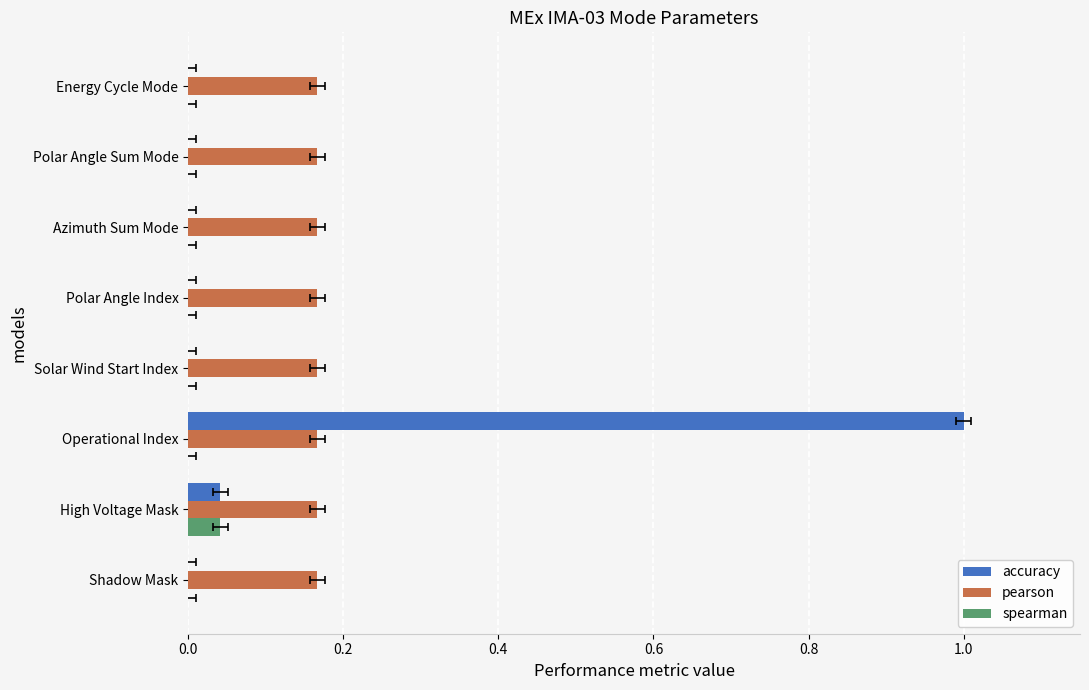

What are all the series names shown in the legend?

accuracy, pearson, spearman